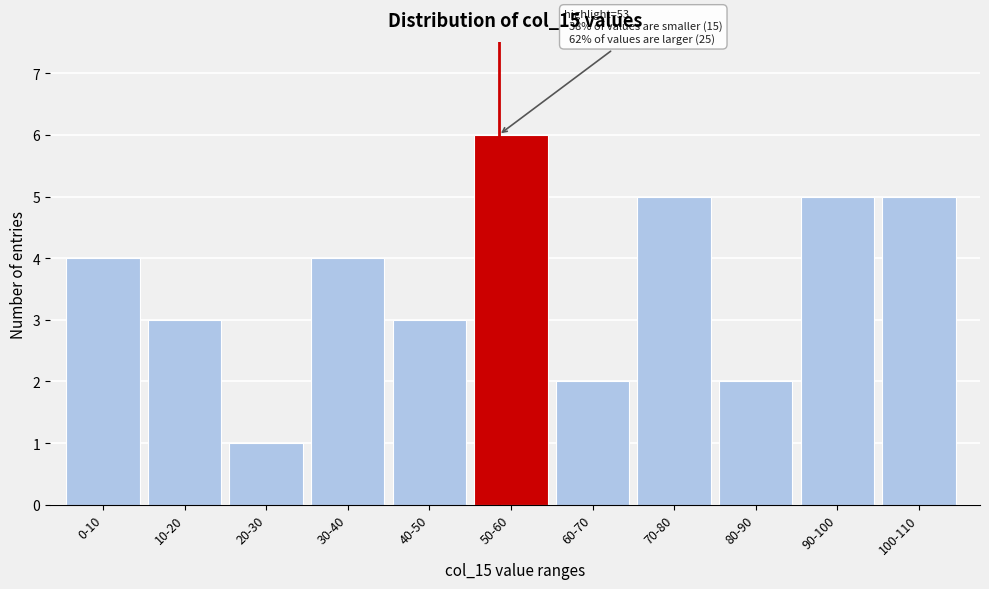

Reading left to right, extract all data points from this chart.

0-10=4	10-20=3	20-30=1	30-40=4	40-50=3	50-60=6	60-70=2	70-80=5	80-90=2	90-100=5	100-110=5